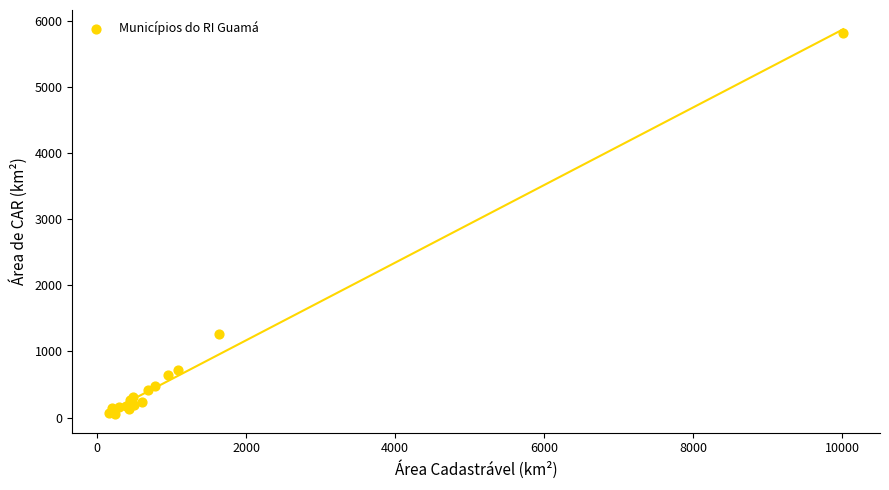

What Y value in the scatter plot is closest to 2942?

1262.0